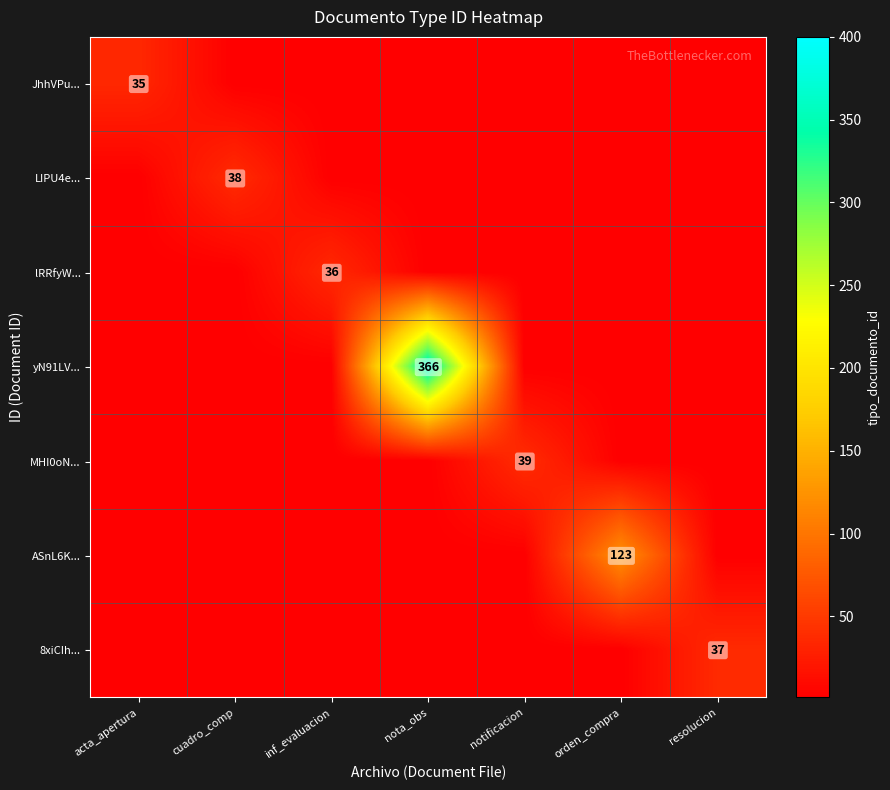

At which category is the sum across all series the highest?

nota_obs